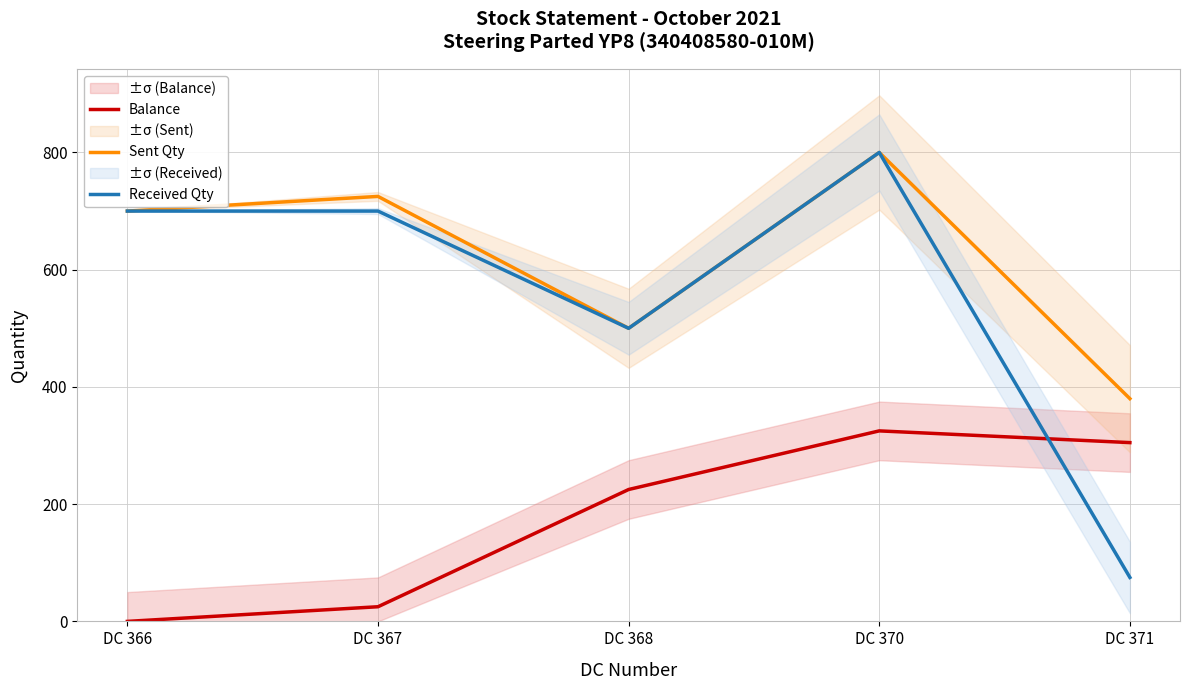

Which category has the highest value in the Balance series?

DC 370